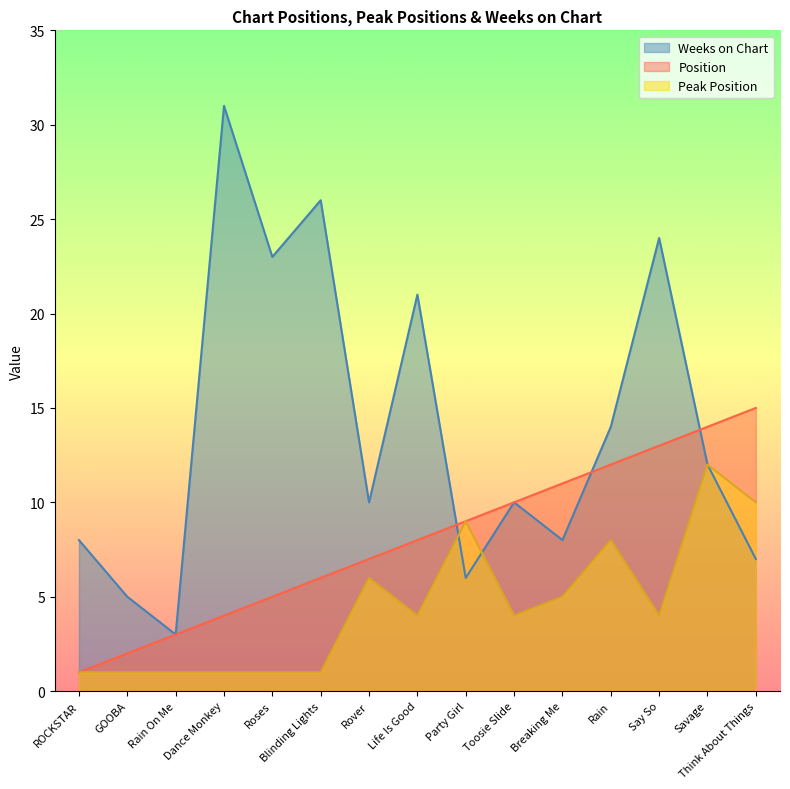

At how many categories does at least one series exceed 28?

1